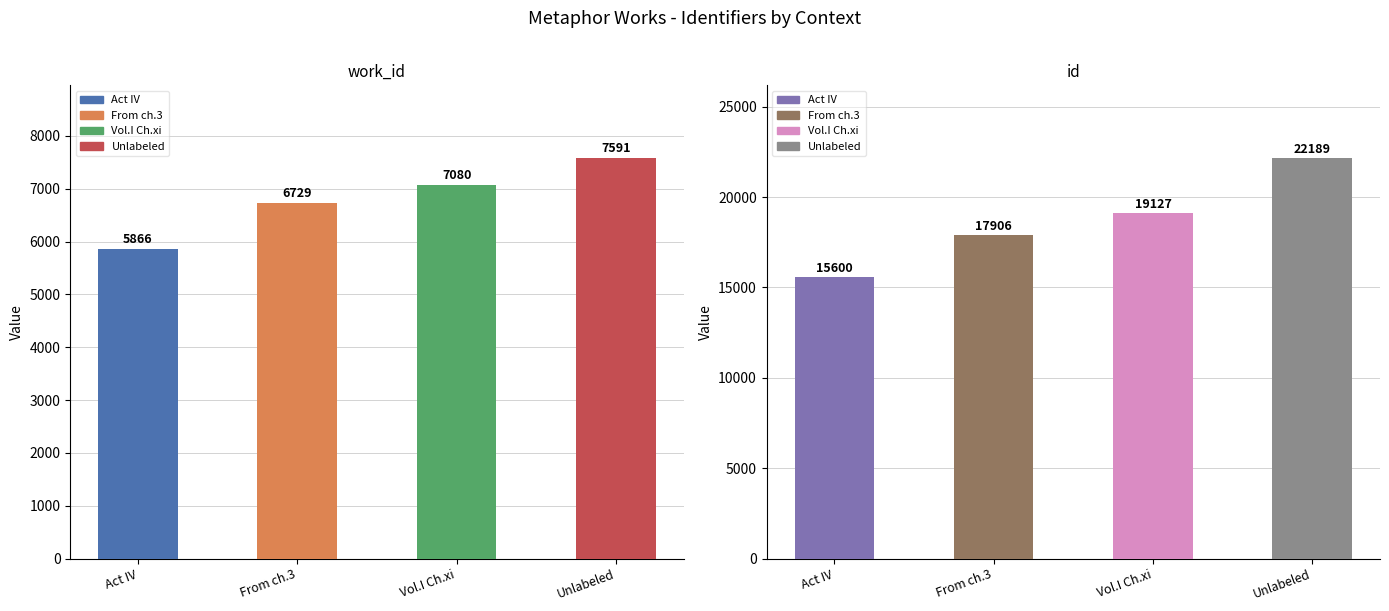

What is the spread (max minus min) of values at From ch.3?

11177